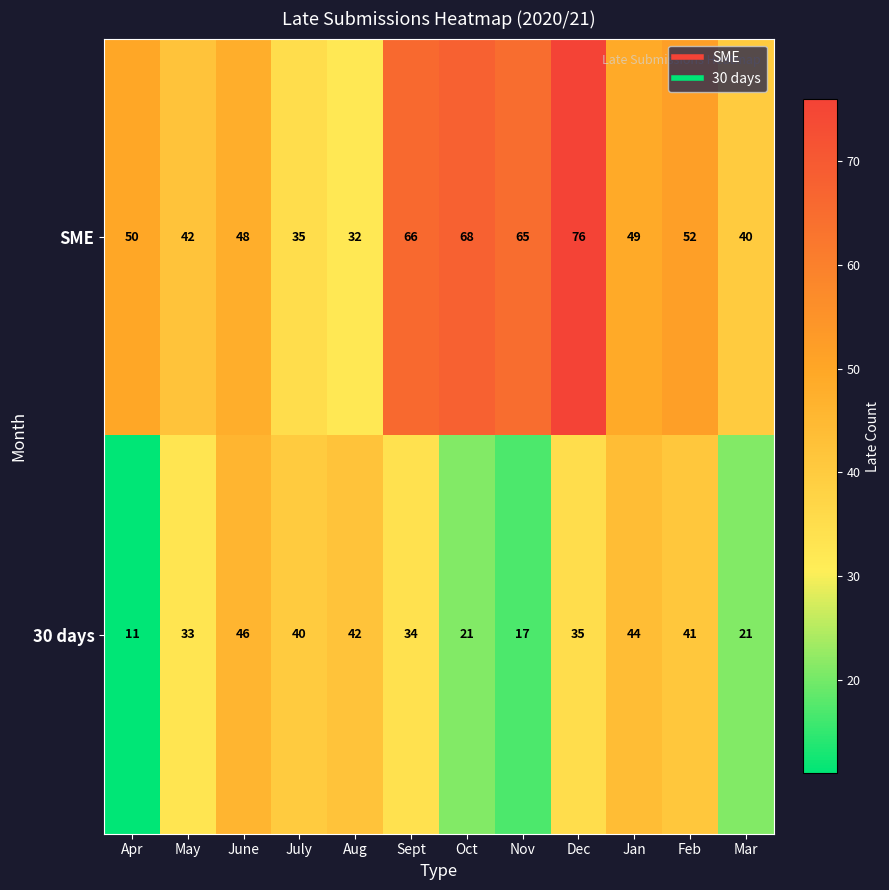

The SME series shows 68 at Oct. True or false?

True